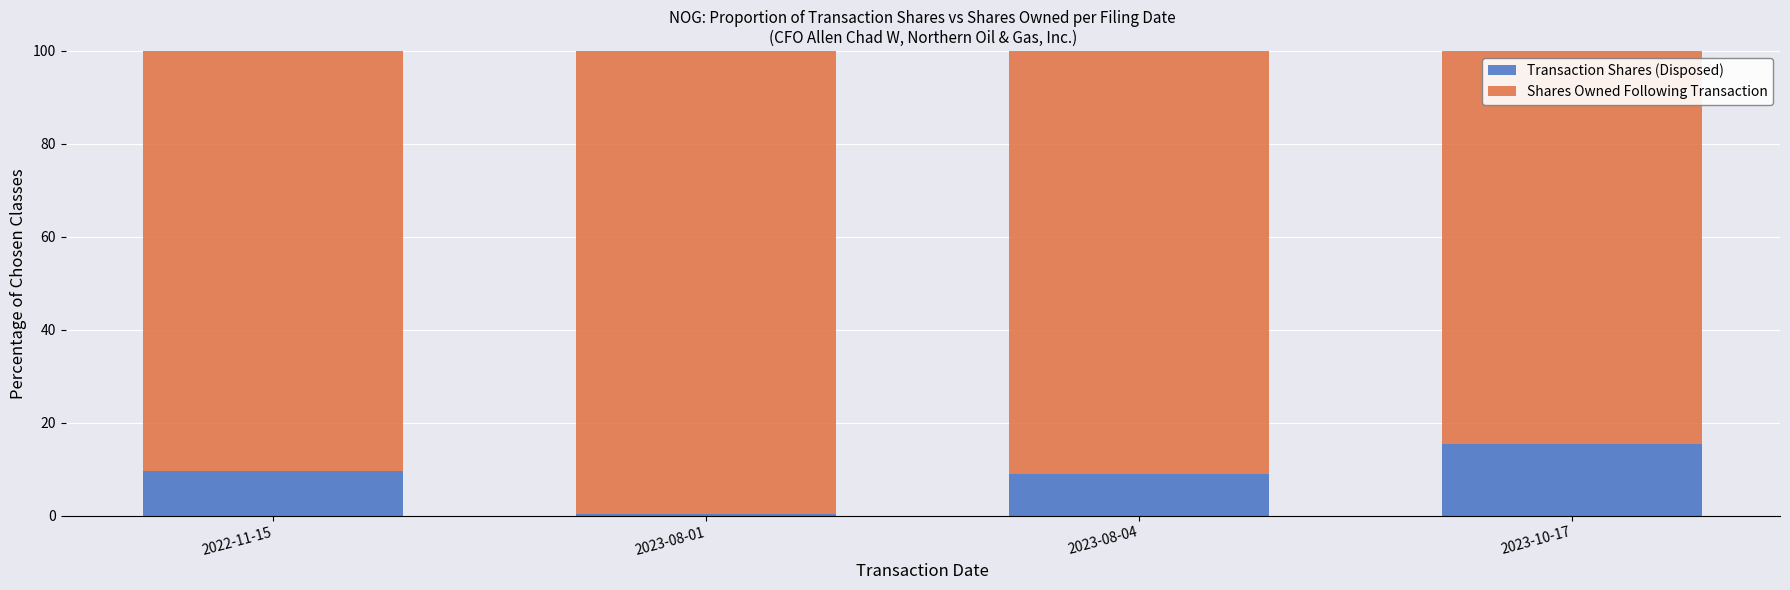

What is the maximum value for Transaction Shares (Disposed)?

15.4